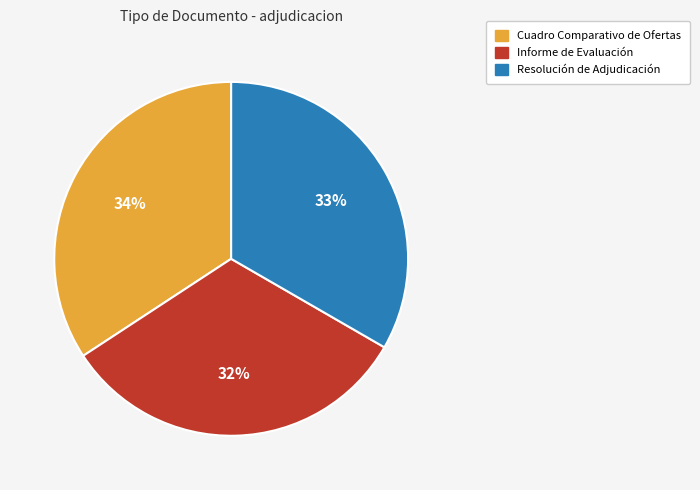

To the nearest percent, what percentage of the pie is Cuadro Comparativo de Ofertas?

34%